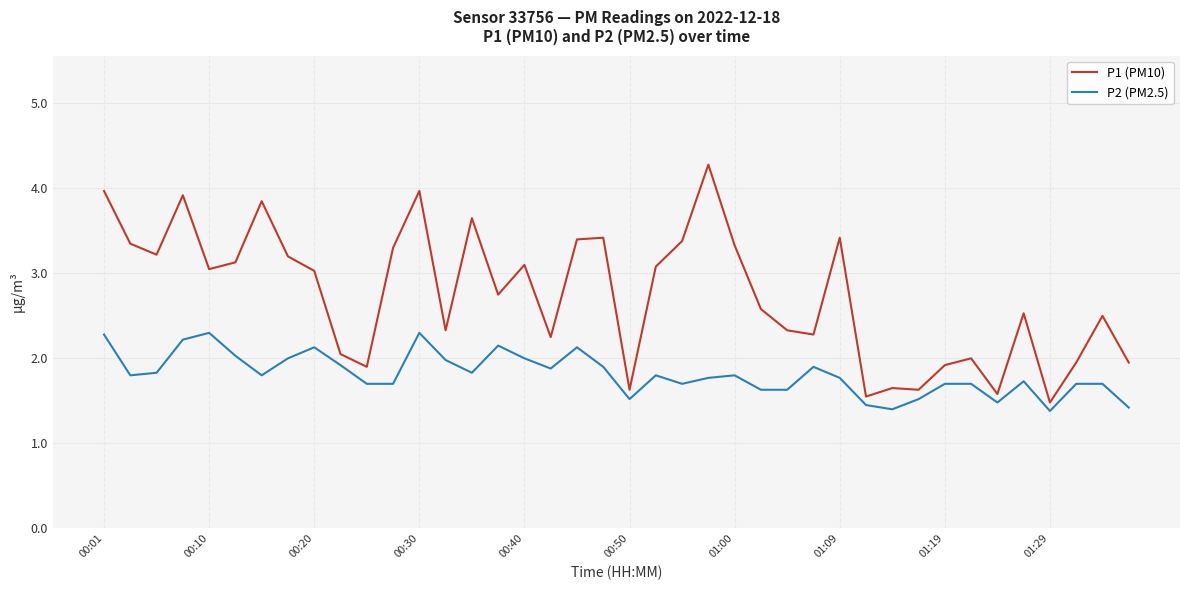

What is the highest value of the P1 (PM10) series?

4.3